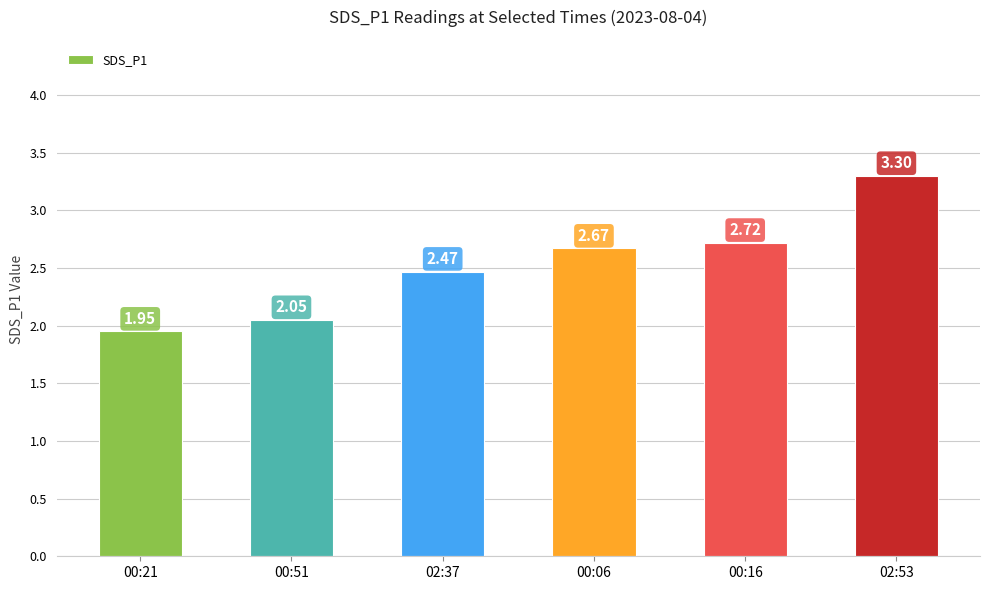

At which label does the data first exceed 2?

00:51